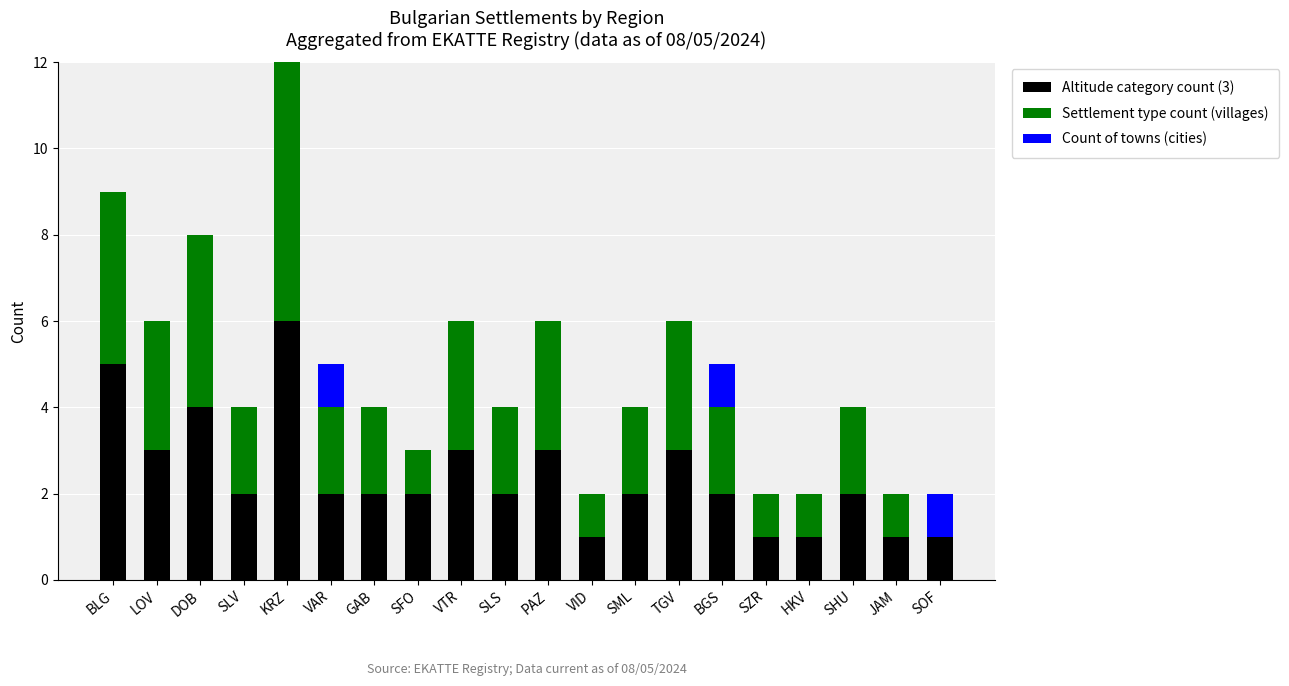

True or false: Altitude category count (3) has a value of 1 at BGS.

False